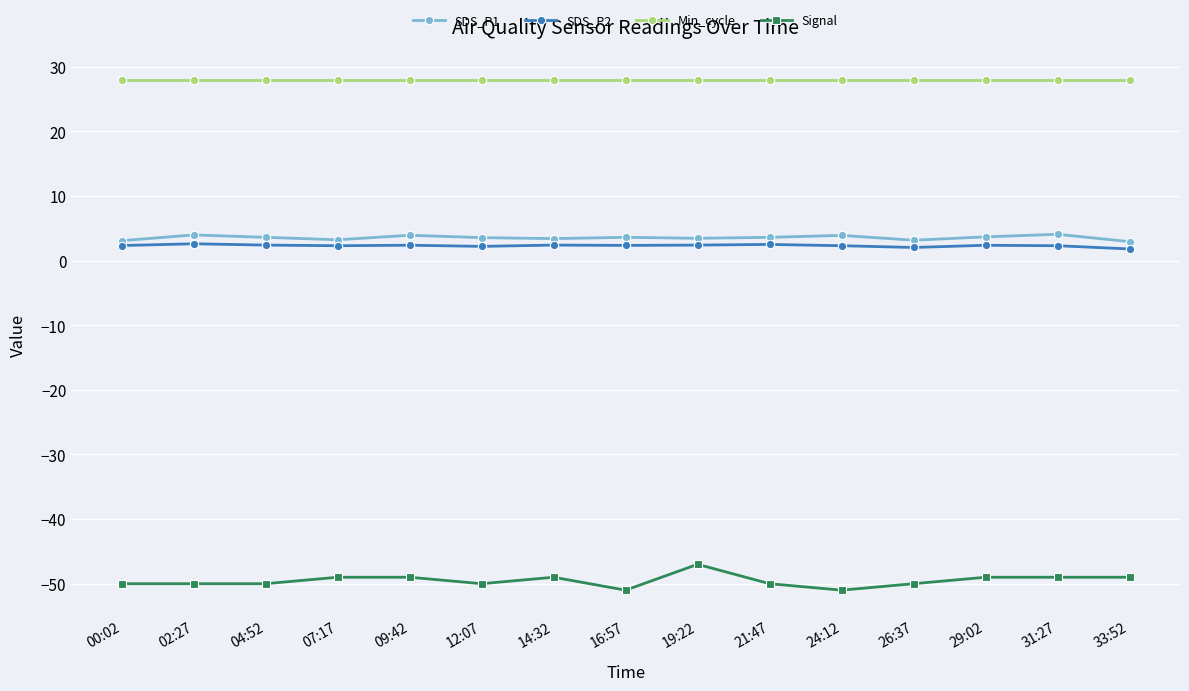

True or false: SDS_P1 has a value of 3.6 at 16:57.

True